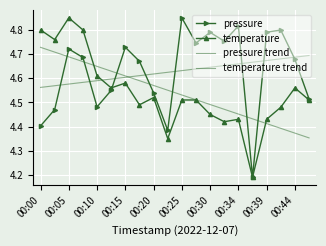

Which series ends up on top after the final intersection of temperature trend and pressure trend?

pressure trend